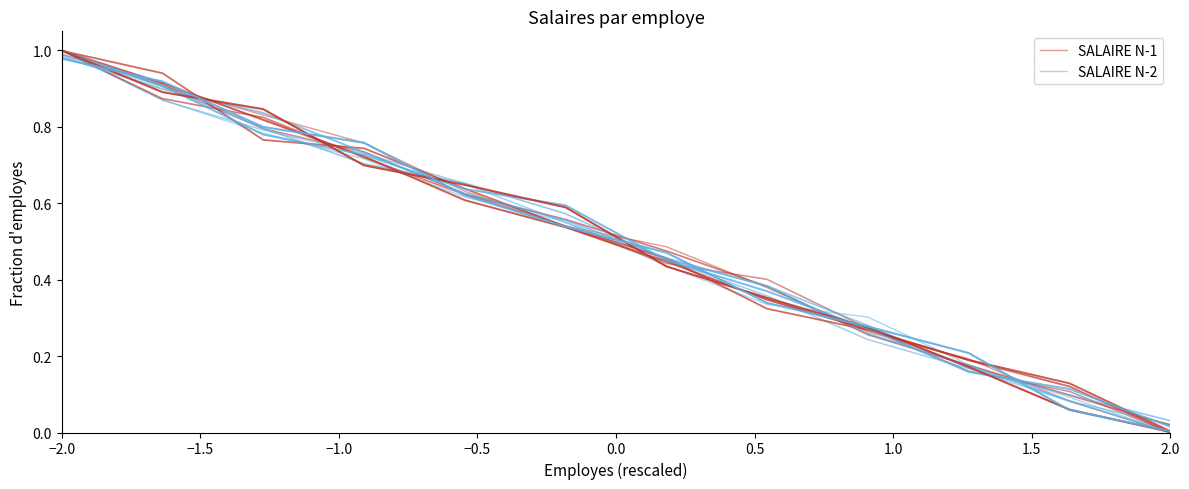

Does the chart display data point markers on the line(s)?

No